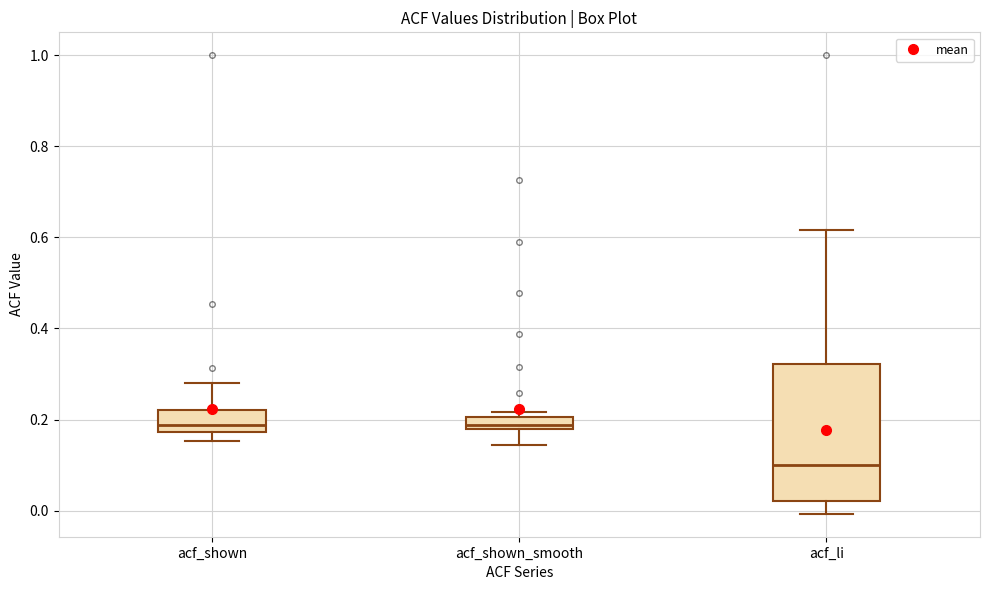

Where is the lower edge of the box for acf_li on the y-axis? The values are not printed on the chart, so give them approximately, as read against the axis.

0.02